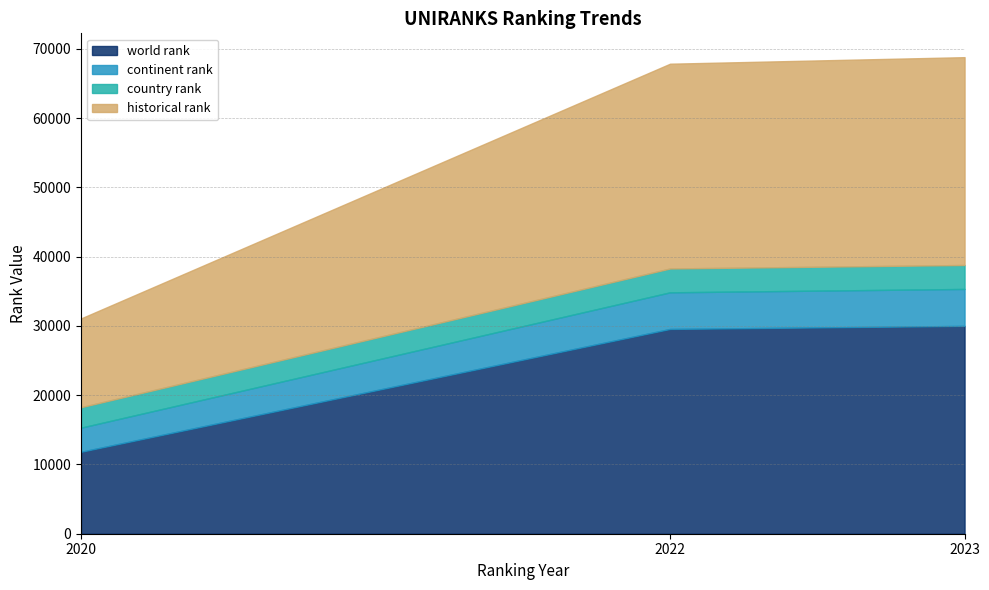

What is the maximum value shown in the chart?

30007